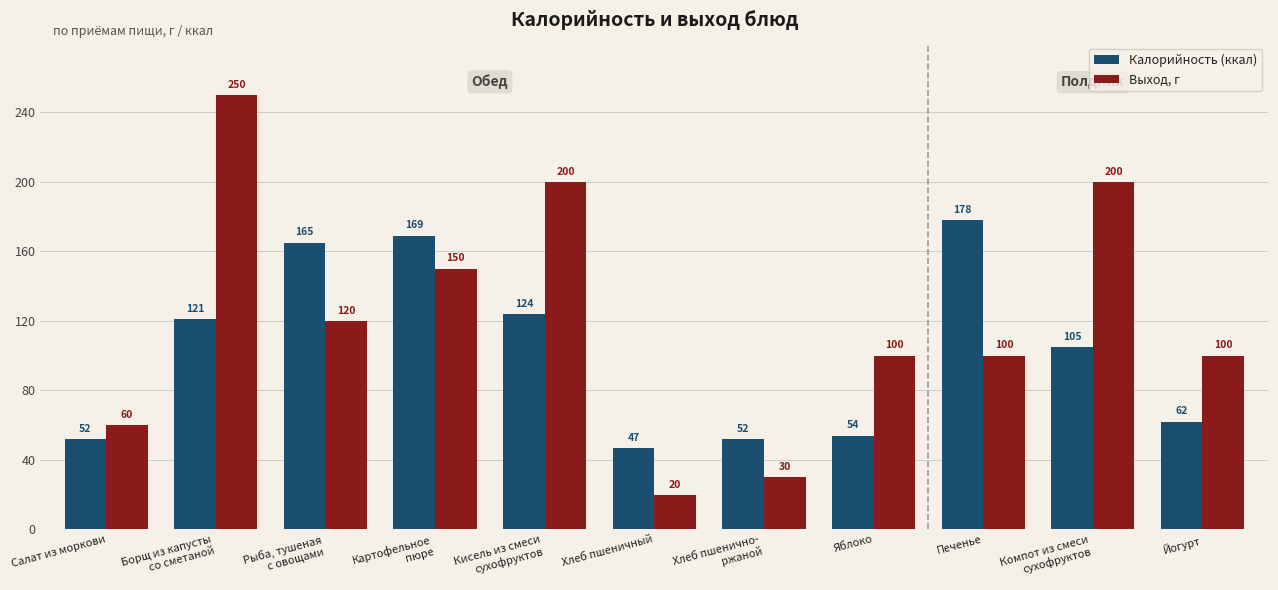

The Калорийность (ккал) series shows 93 at Яблоко. True or false?

False